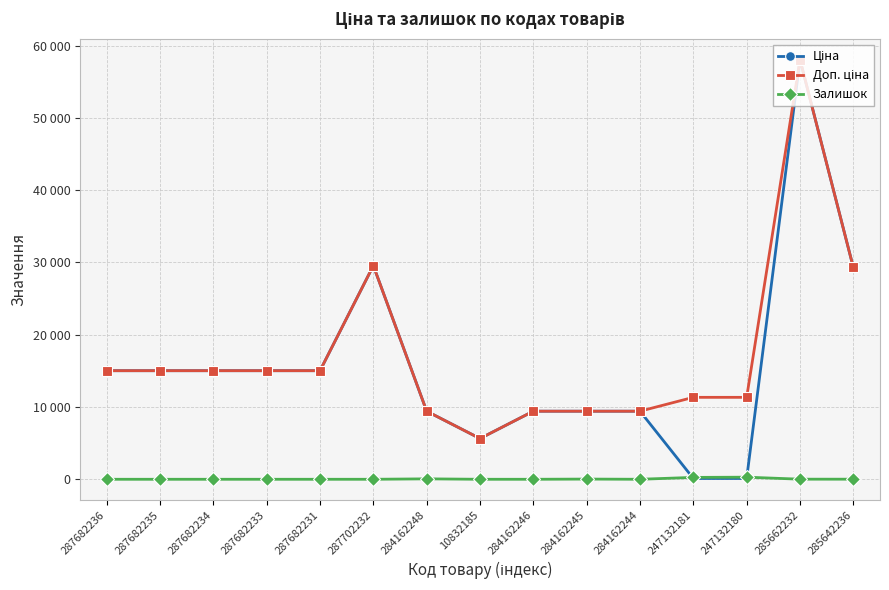

Reading left to right, extract all data points from this chart.

Ціна: 287682236=15019.2	287682235=15019.2	287682234=15019.2	287682233=15019.2	287682231=15019.2	287702232=29548.9	284162248=9416.9	10832185=5636.0	284162246=9416.9	284162245=9416.9	284162244=9416.9	247132181=113.3	247132180=113.3	285662232=58037.0	285642236=29294.9
Доп. ціна: 287682236=15019.2	287682235=15019.2	287682234=15019.2	287682233=15019.2	287682231=15019.2	287702232=29548.9	284162248=9416.9	10832185=5636.0	284162246=9416.9	284162245=9416.9	284162244=9416.9	247132181=11334.0	247132180=11334.0	285662232=58037.0	285642236=29294.9
Залишок: 287682236=0.0	287682235=0.0	287682234=0.0	287682233=0.0	287682231=0.0	287702232=0.0	284162248=59.0	10832185=0.0	284162246=0.0	284162245=27.0	284162244=1.0	247132181=260.0	247132180=290.0	285662232=13.0	285642236=12.0